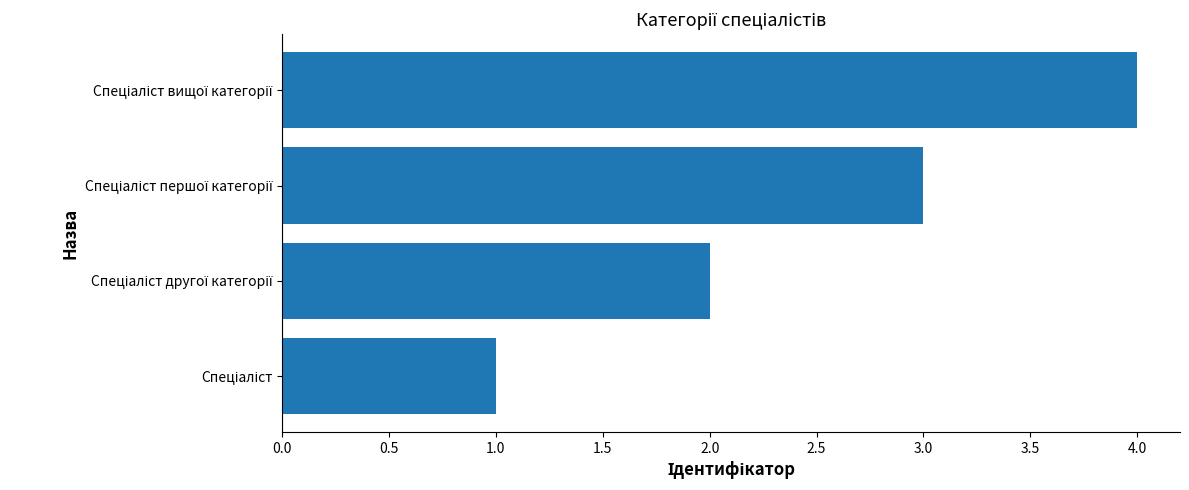

What is the greatest value displayed?

4